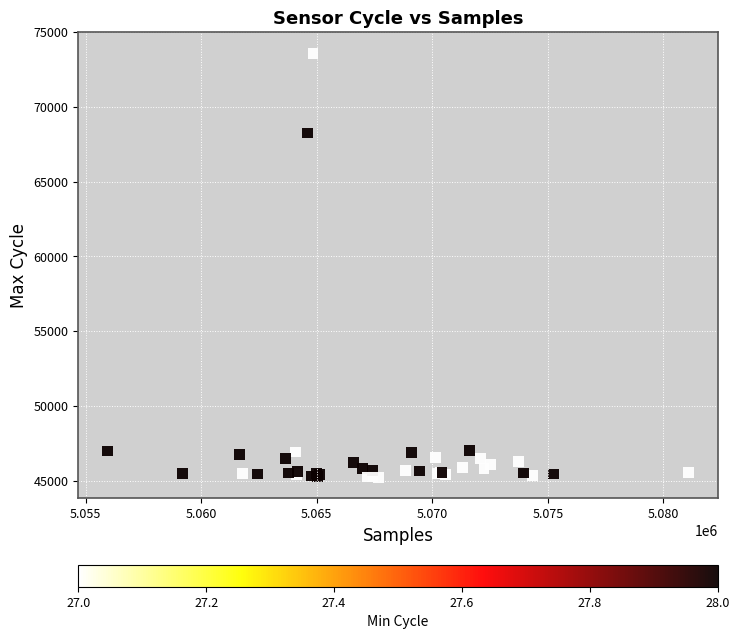

What Y value in the scatter plot is closest to 59411?

68255